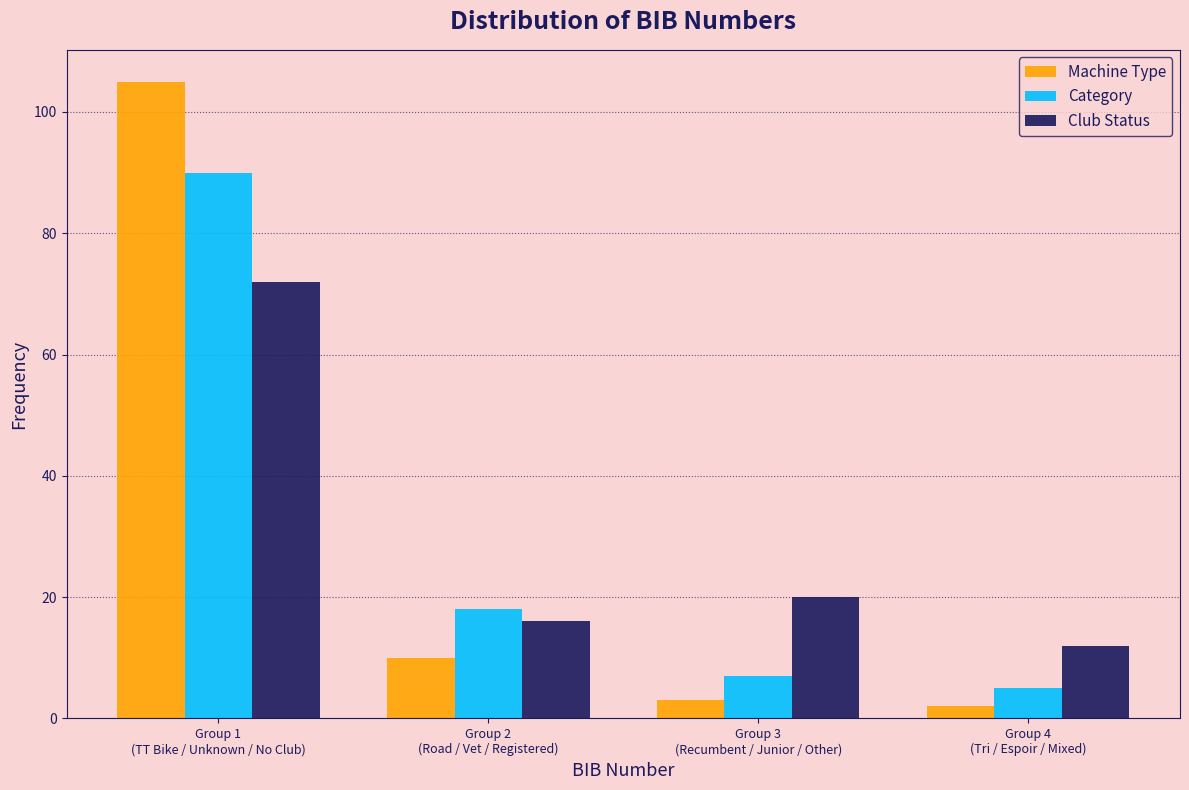

Reading right to left, list all the values displayed in this chart.

Machine Type: 2	3	10	105
Category: 5	7	18	90
Club Status: 12	20	16	72